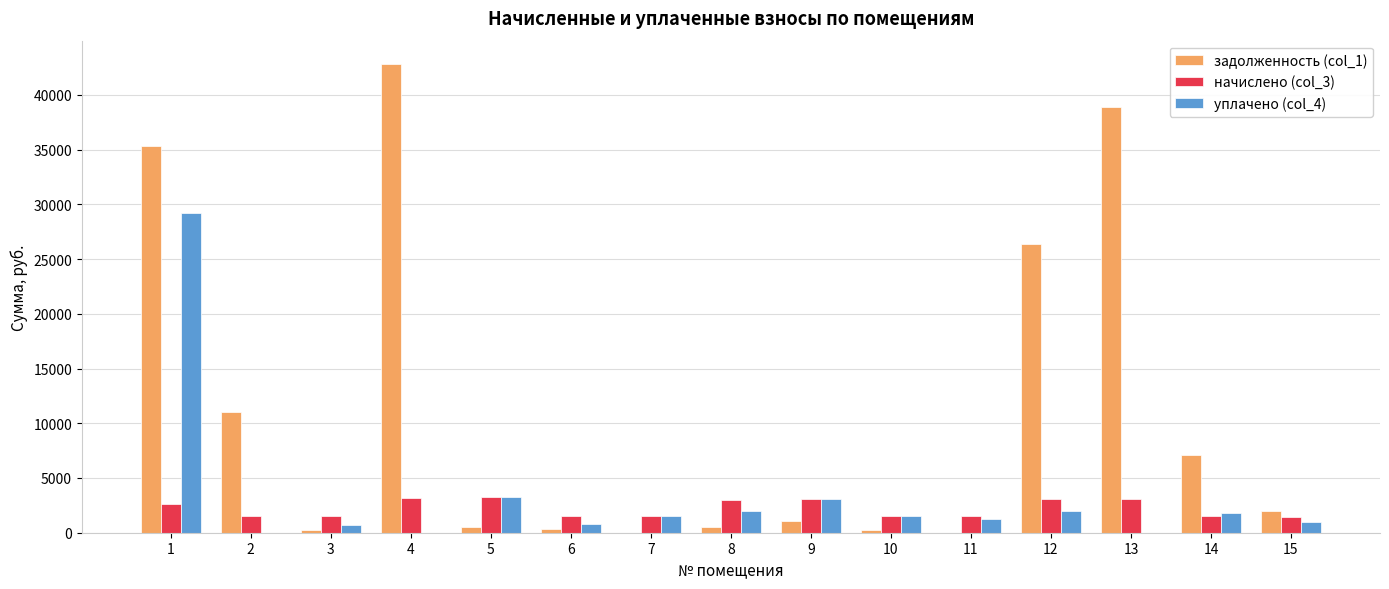

How many series are shown in this chart?

3